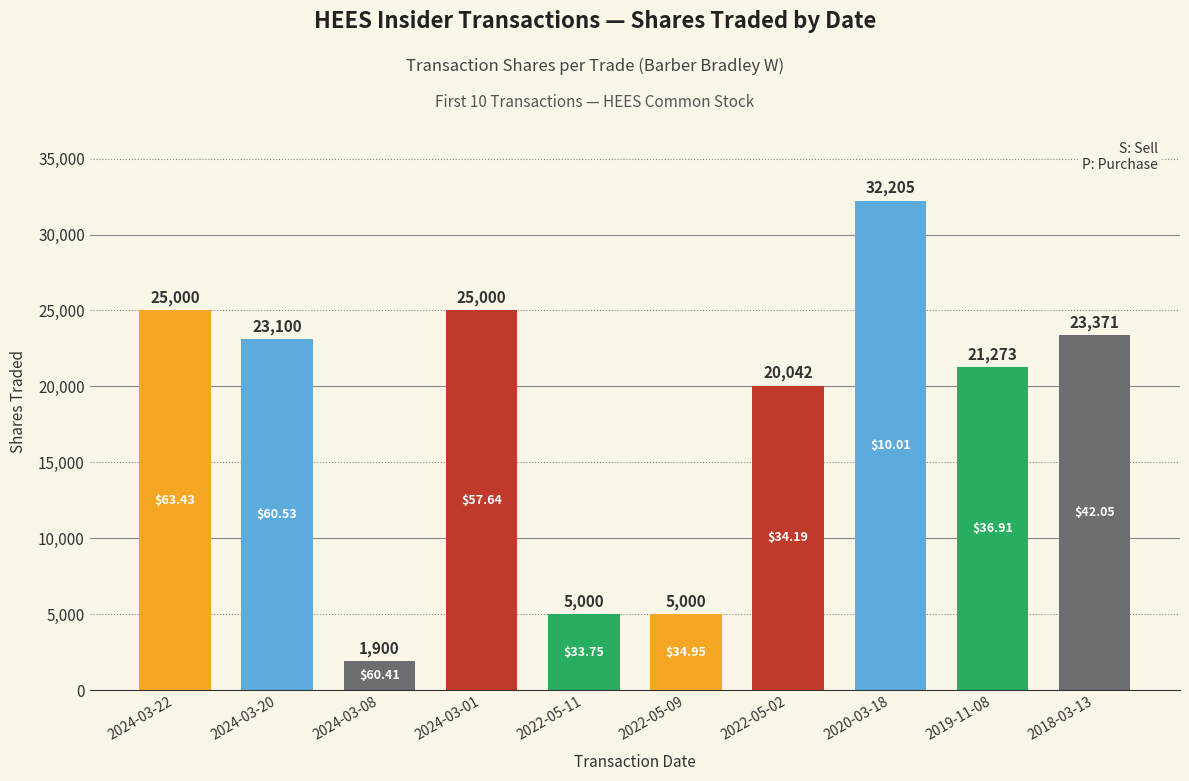

What is the difference between the second highest and second lowest values?

20000